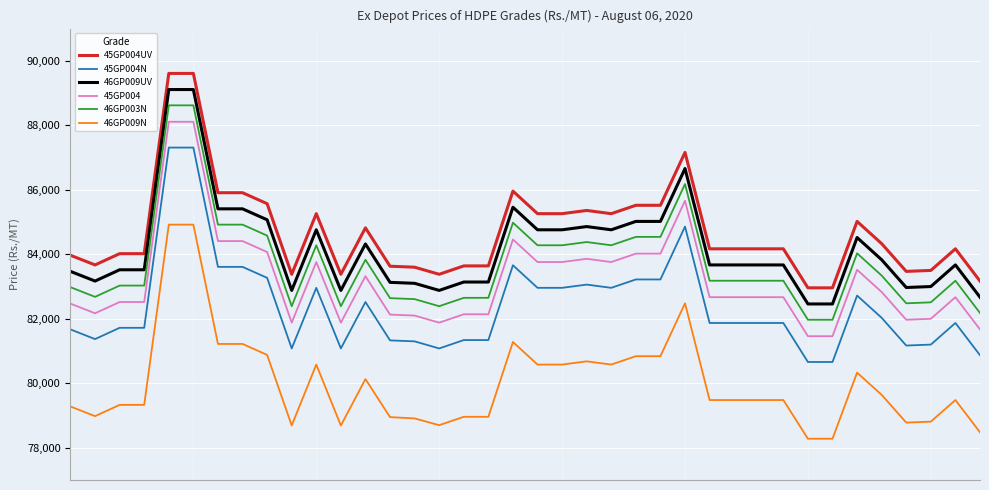

What is the smallest value displayed?

78280